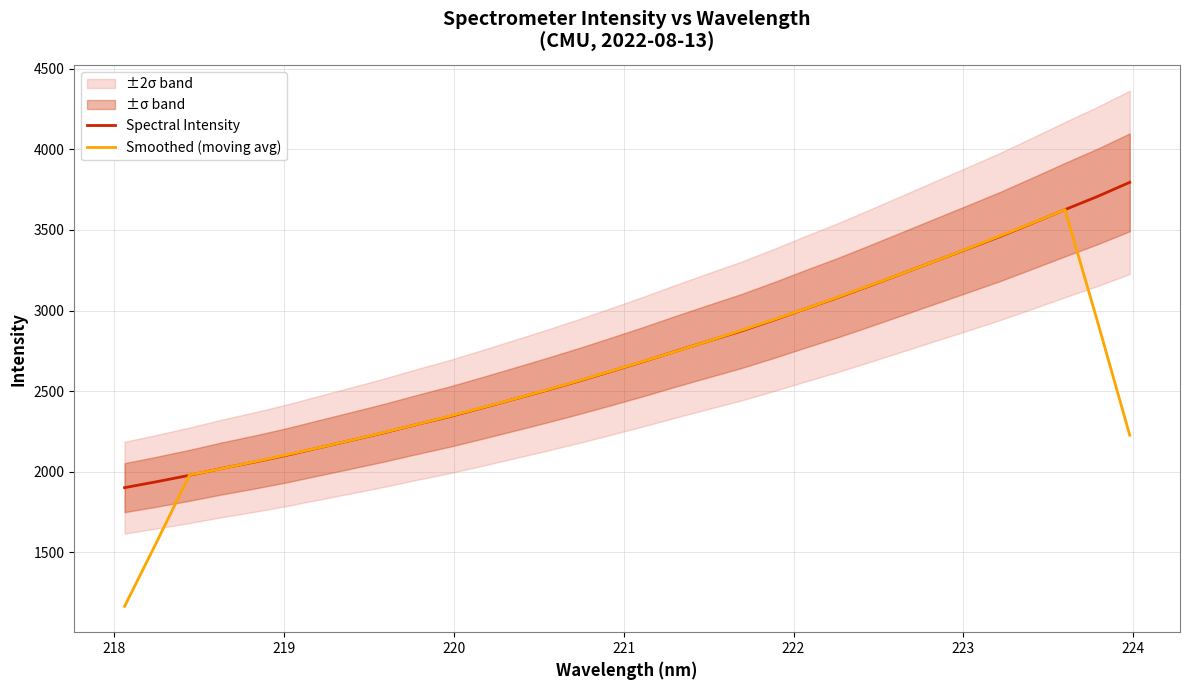

What is the difference between the maximum and second lowest values in the Smoothed (moving avg) series?

2059.5